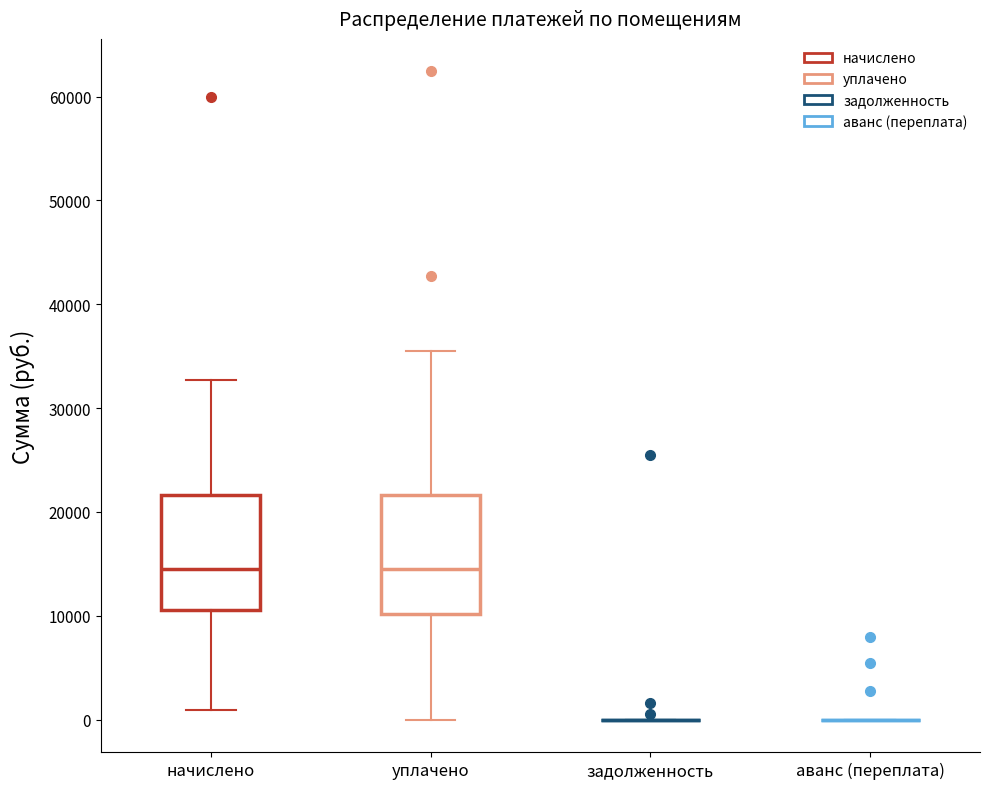

Reading left to right, read every box against the y-axis: the position of its median line, the range the box covers, and the ends of its whiskers. The values are not printed on the chart, so give them approximately, as read against the axis.

начислено: median 14000, box 11000 to 22000, whiskers 1000 to 33000
уплачено: median 14000, box 10000 to 22000, whiskers 0 to 36000
задолженность: box collapsed to a line at 0, whiskers 0 to 0
аванс (переплата): box collapsed to a line at 0, whiskers 0 to 0